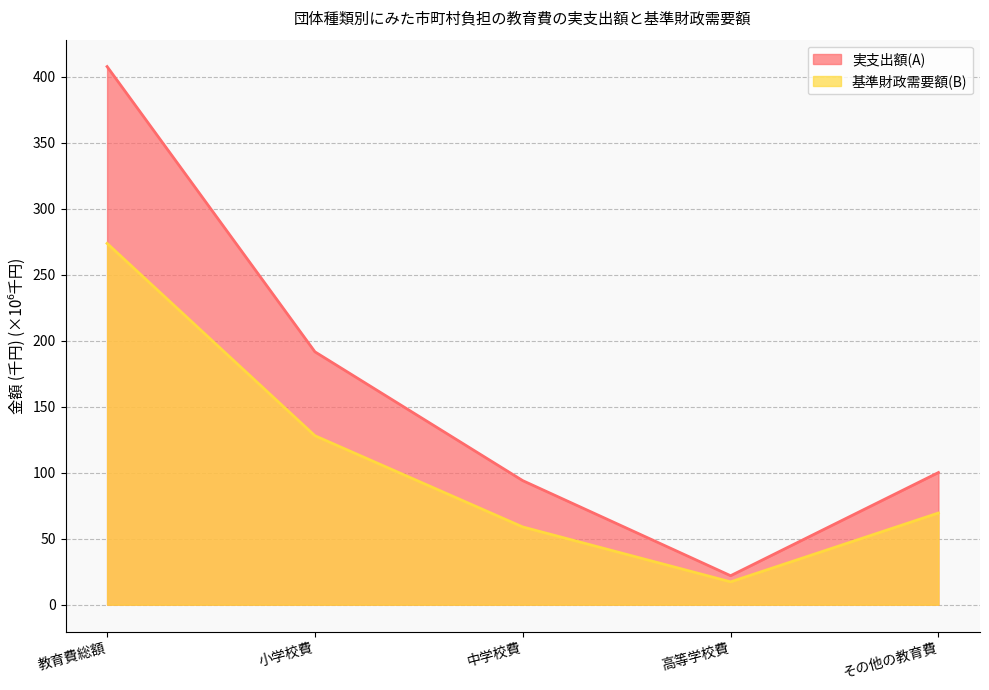

What is the difference between the second highest and minimum values in the 基準財政需要額(B) series?

110.7